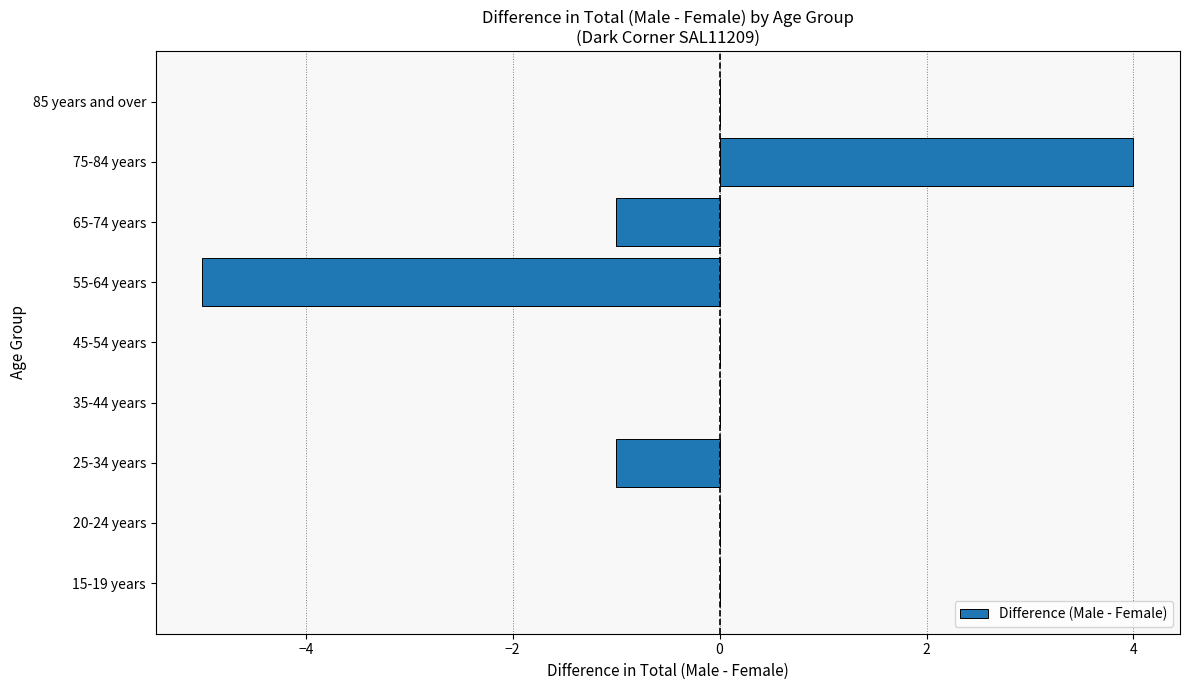

What is the sum of all values?

-3